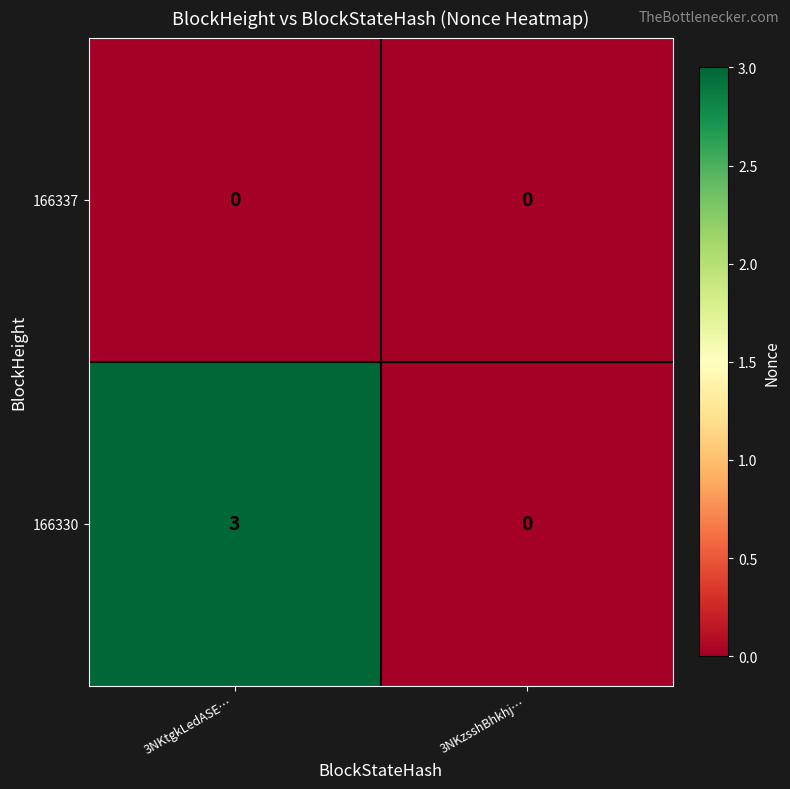

Reading left to right, list all the values displayed in this chart.

166337: 3NKtgkLedASE…=0	3NKzsshBhkhj…=0
166330: 3NKtgkLedASE…=3	3NKzsshBhkhj…=0